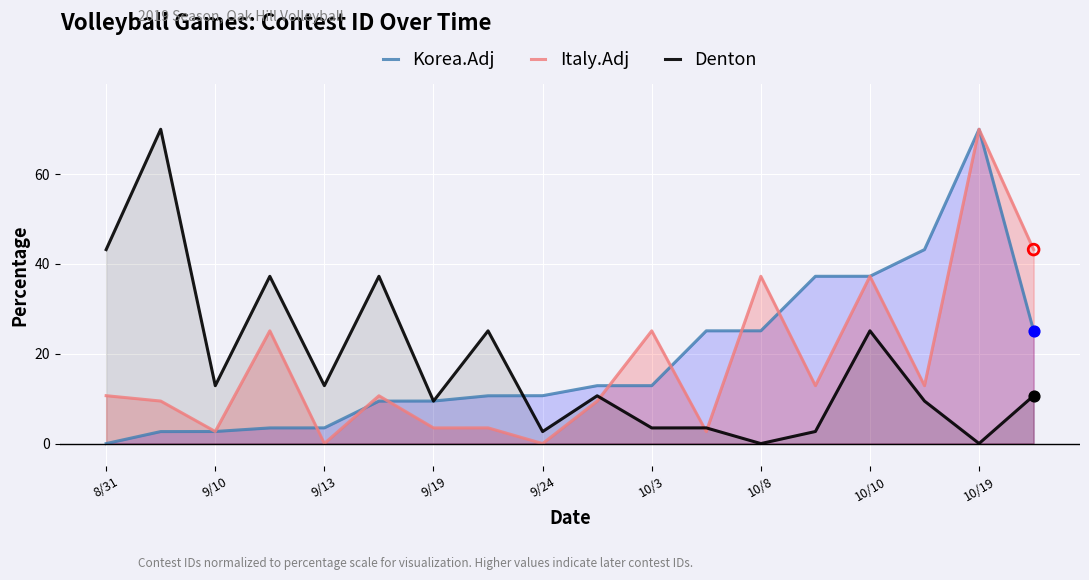

Which series contains the highest Y value?

Korea.Adj